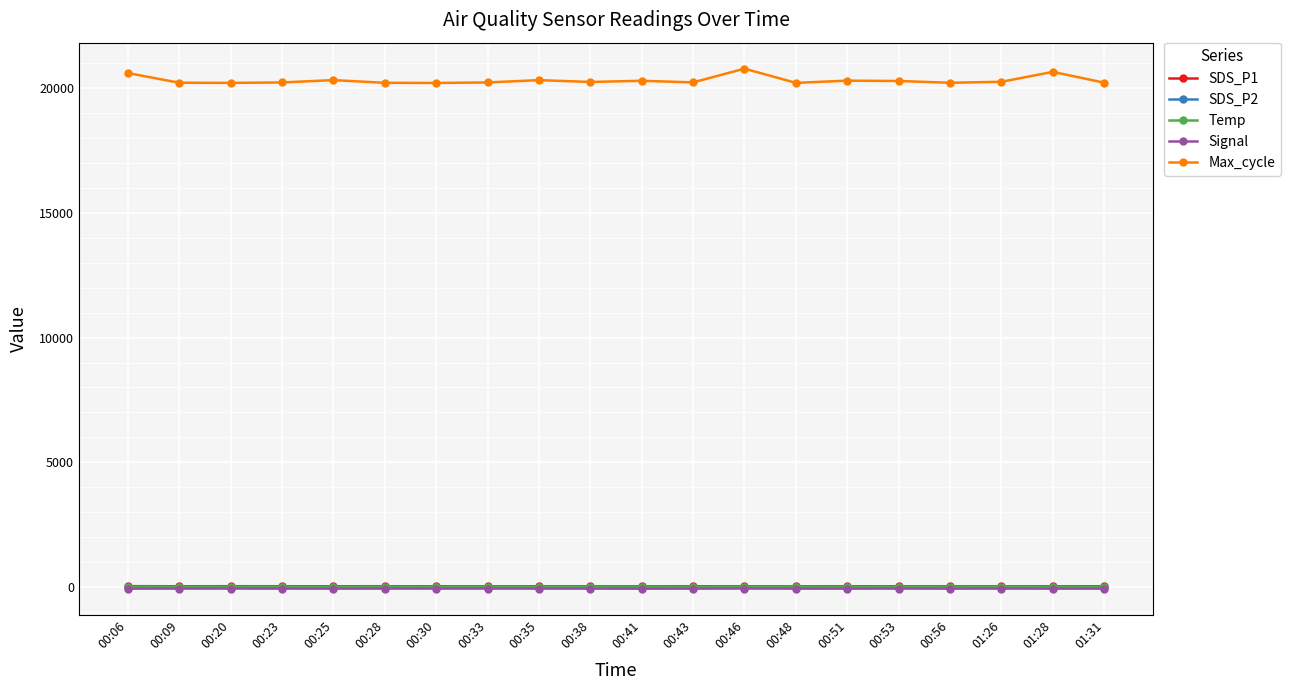

What is the label of the 1st point from the left?

00:06